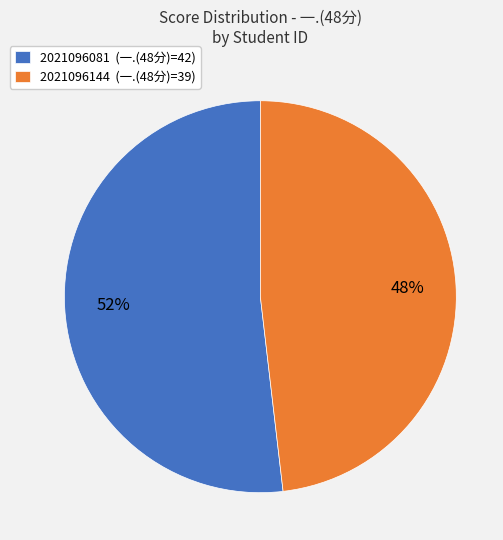

Is it true that 2021096081 is 37% of the pie?

False